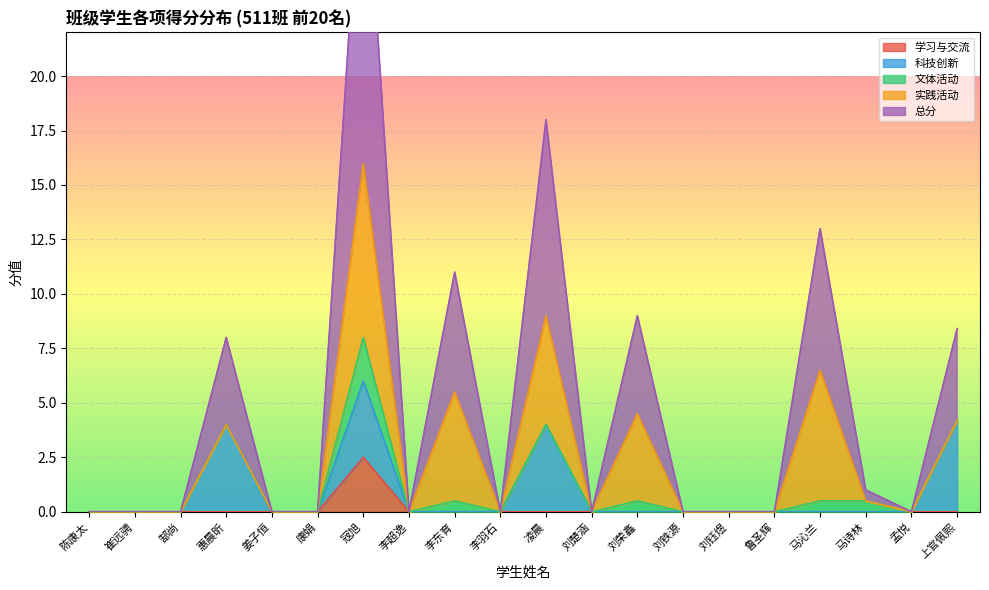

Is it true that 文体活动 equals 2.7 at 宼旭?

False